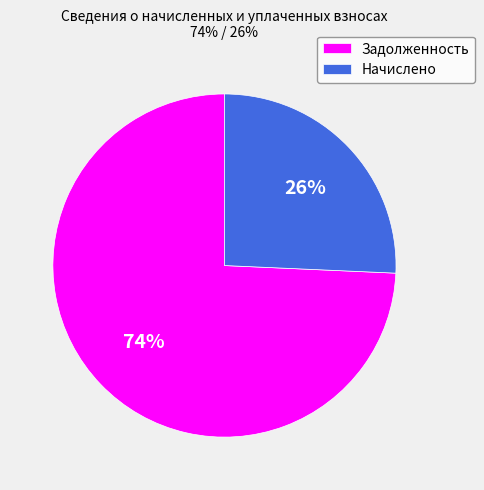

What is the smallest slice in the pie chart?

Начислено